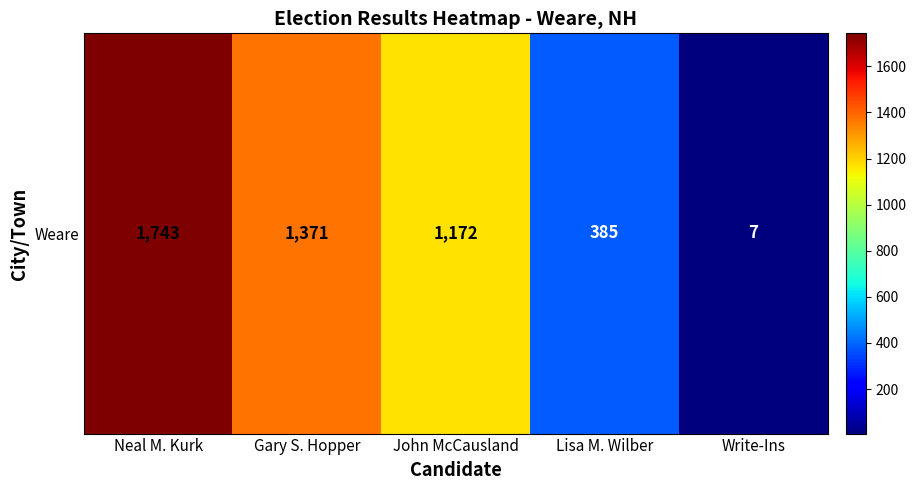

List the labels in order of value, smallest first.

Write-Ins, Lisa M. Wilber, John McCausland, Gary S. Hopper, Neal M. Kurk